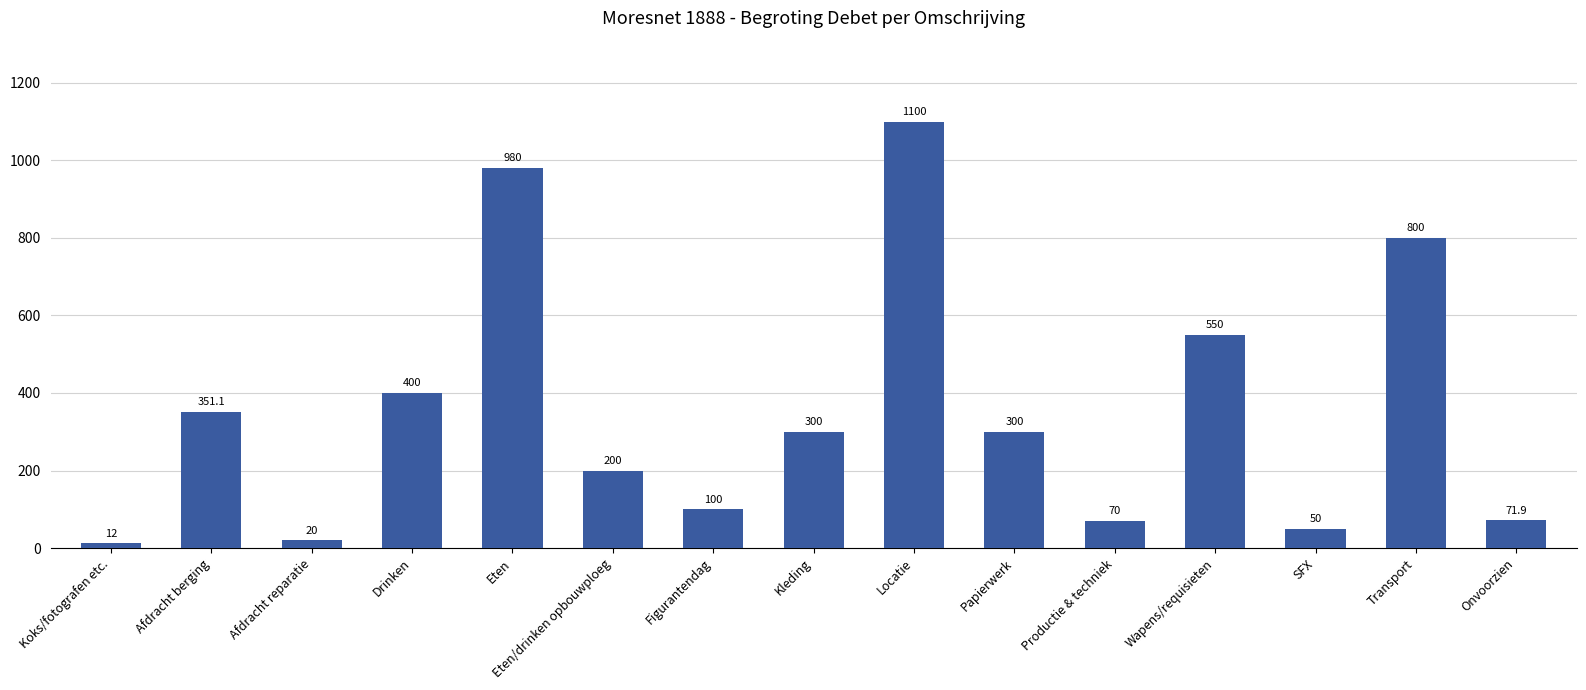

What is the change in value from Afdracht berging to Drinken?

+48.9